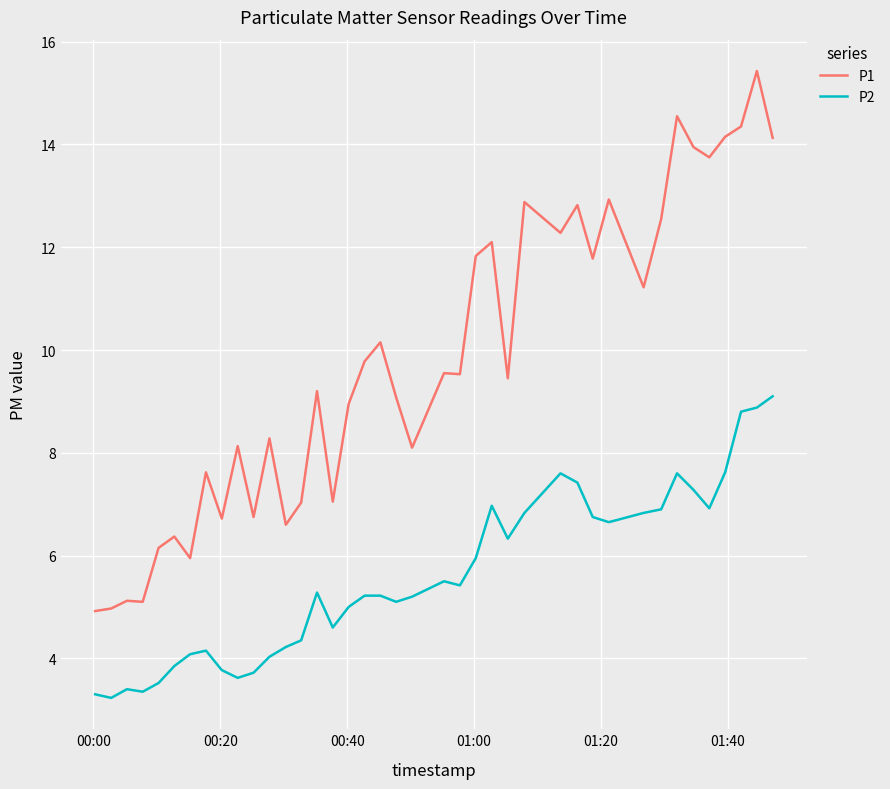

Count the number of data series in this chart.

2